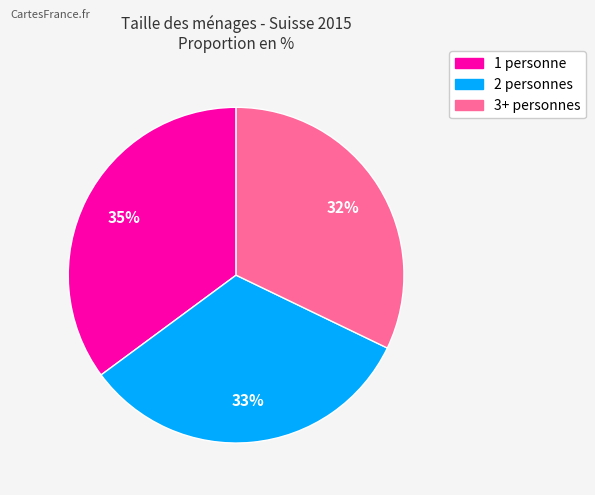

How many slices are in this pie chart?

3